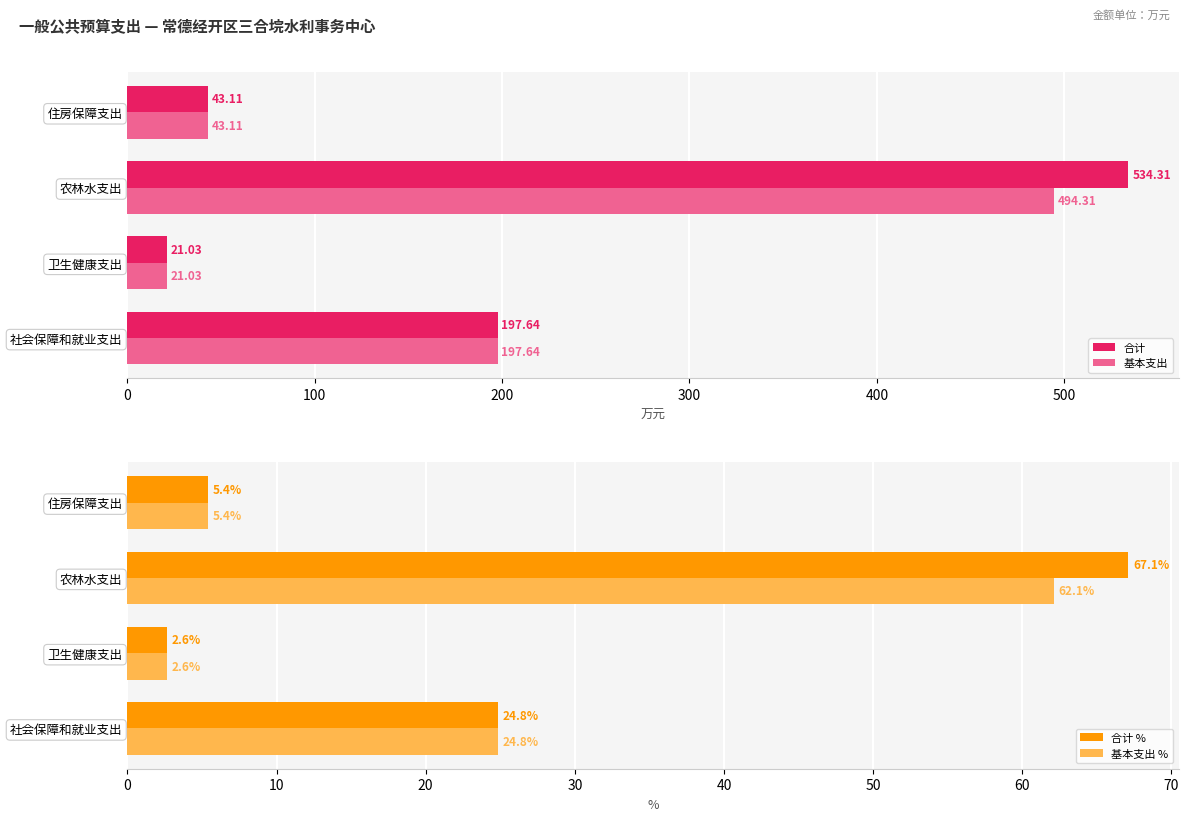

How many groups of bars are there?

4